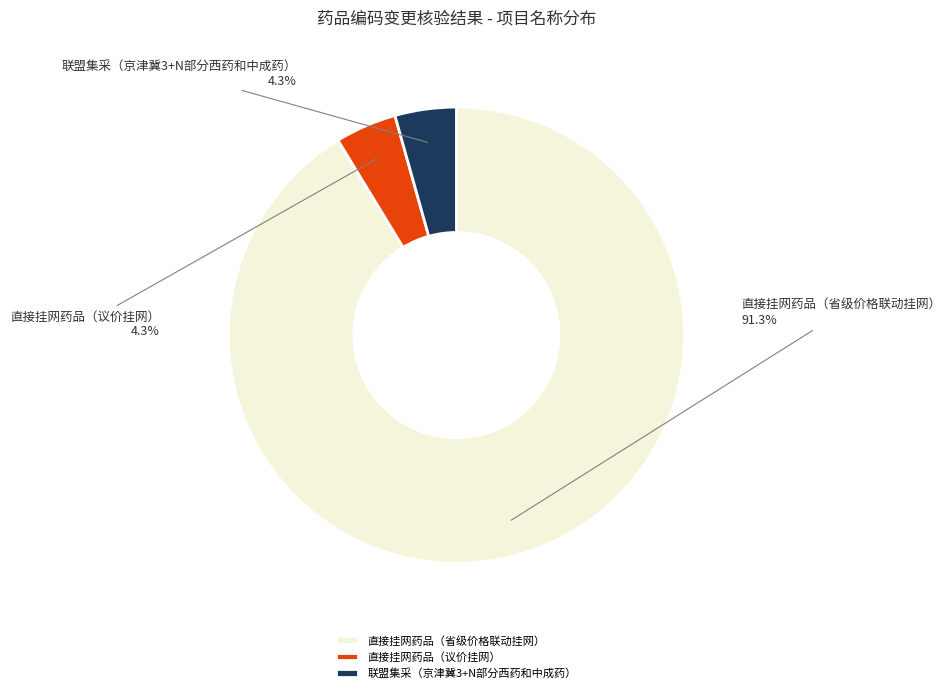

What percentage is NOT represented by 直接挂网药品（议价挂网）?

95.7%